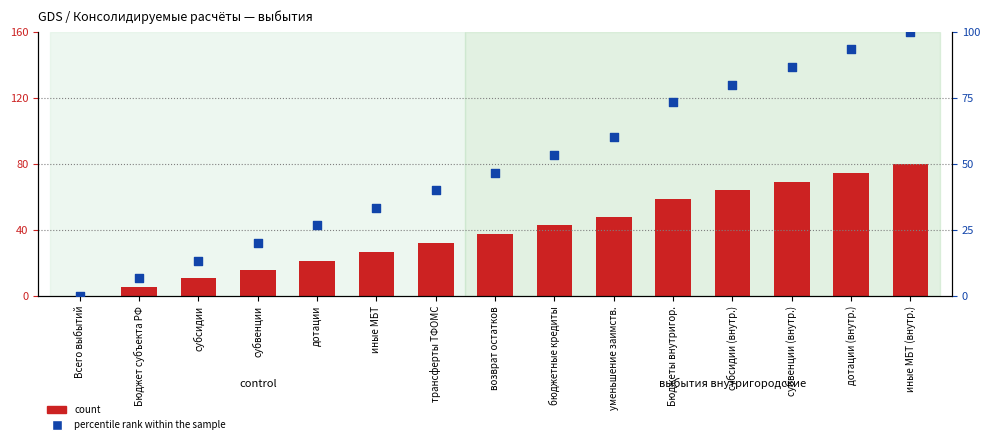

Which series has the largest Y range (max minus min)?

percentile rank within the sample